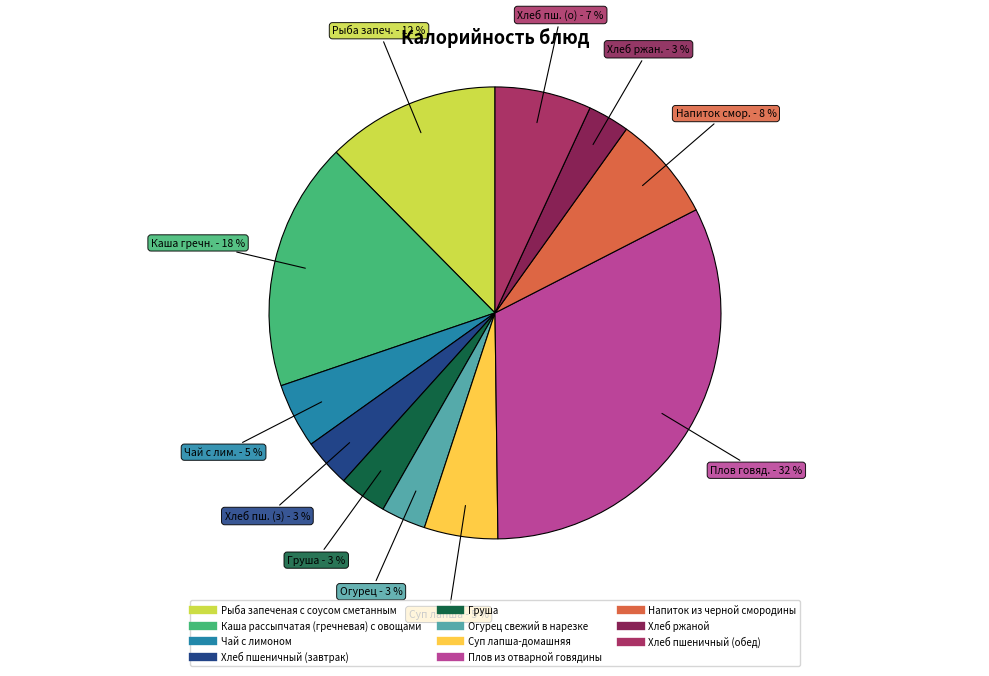

True or false: Огурец свежий в нарезке accounts for 3% of the total.

True